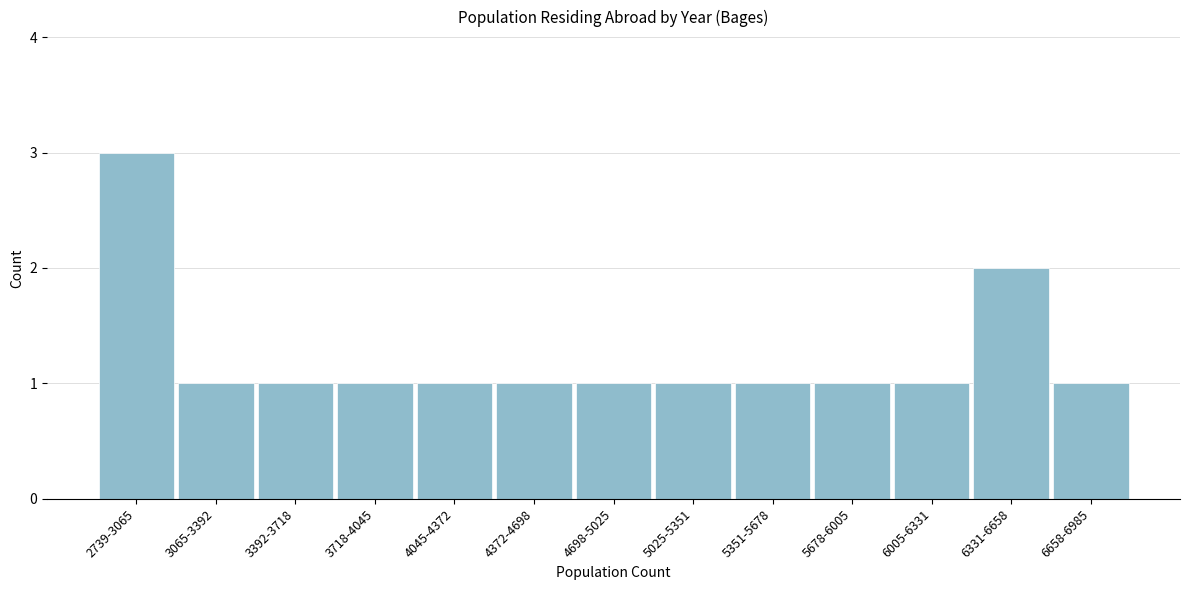

Reading left to right, extract all data points from this chart.

3	1	1	1	1	1	1	1	1	1	1	2	1